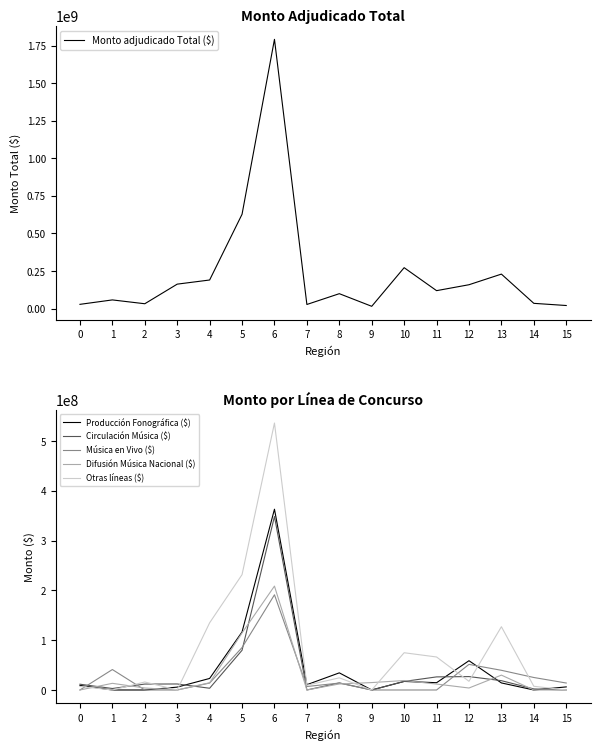

Which series changed the most between 5 and 15?

Monto adjudicado Total ($)